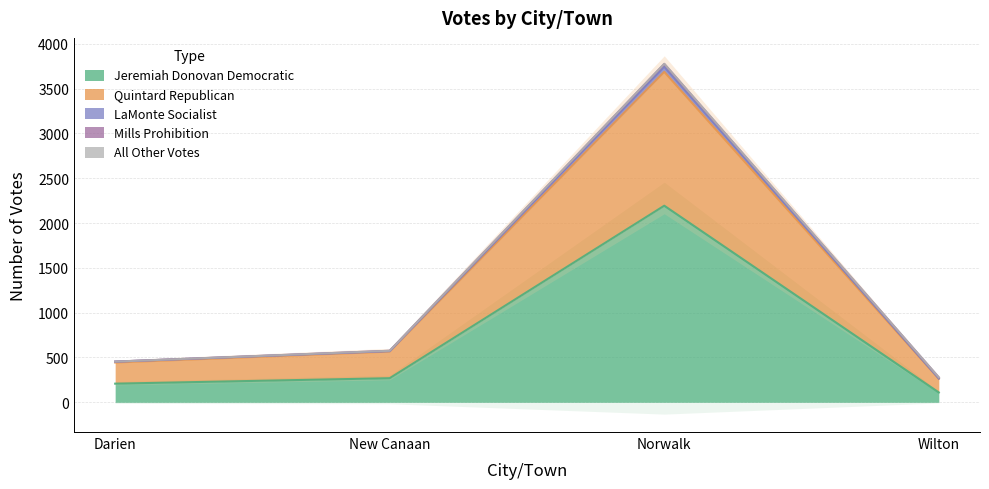

What is the total value across all series at Norwalk?

13398